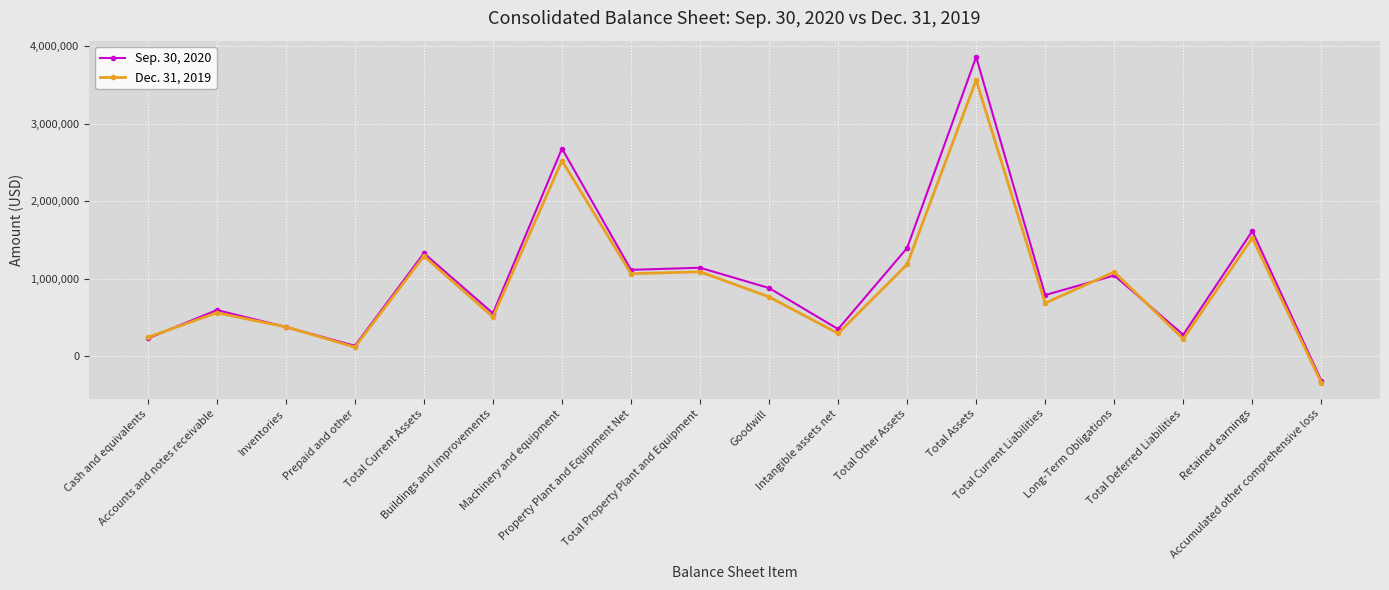

At which label does Dec. 31, 2019 first exceed 763461?

Total Current Assets